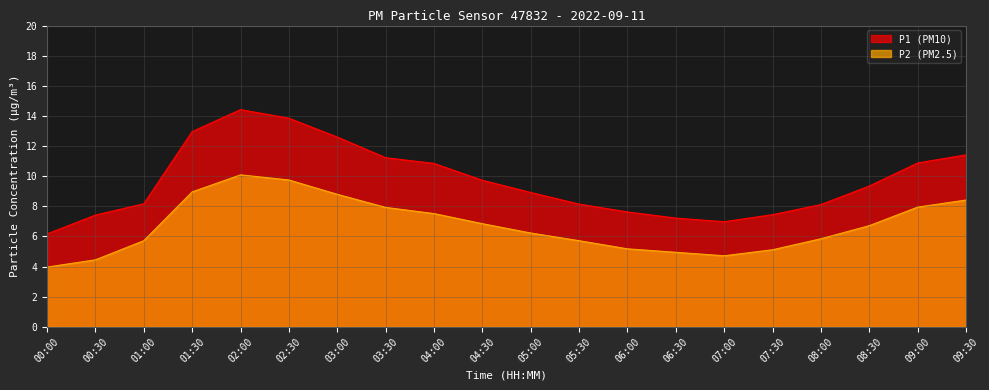

Between 06:30 and 02:00, which is larger?

02:00